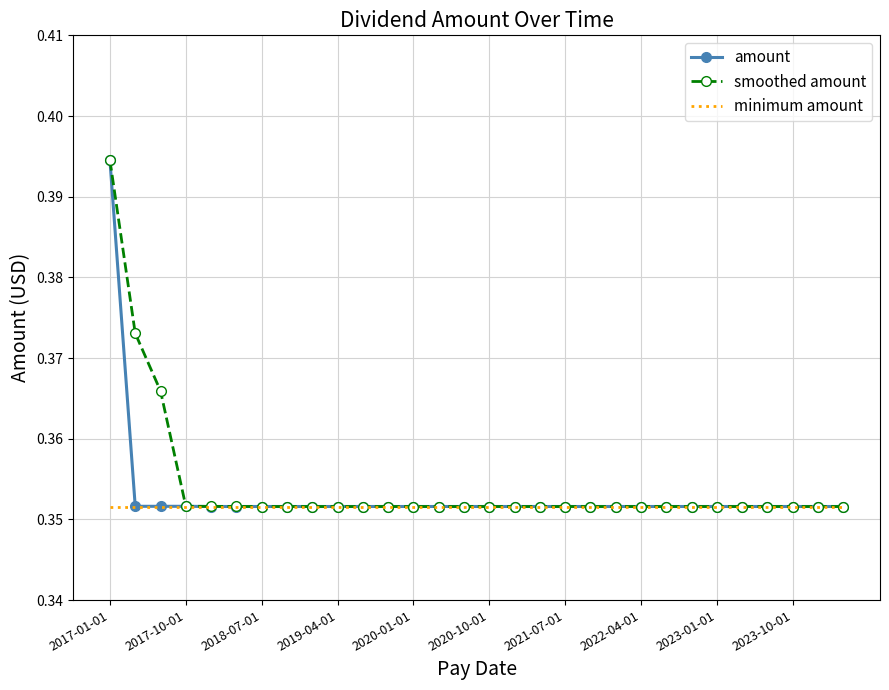

List the series in order of their overall mean, lowest first.

minimum amount, amount, smoothed amount